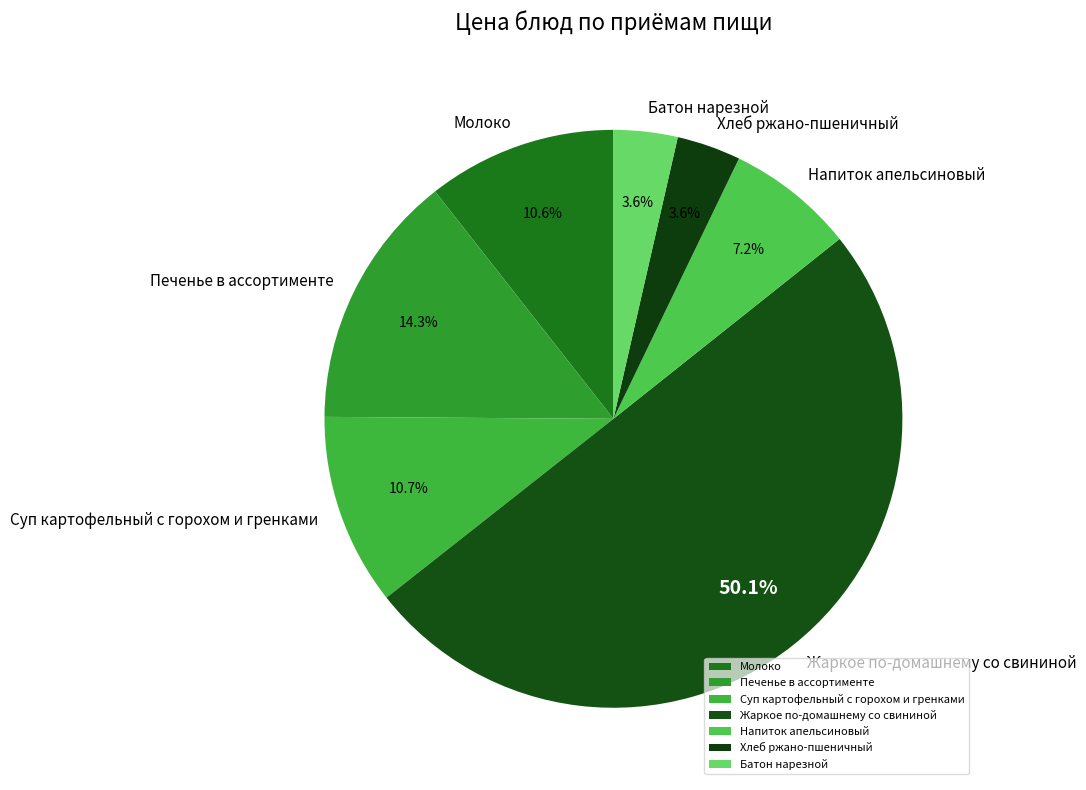

Approximately how many times larger is the value at Напиток апельсиновый compared to Печенье в ассортименте?

0.5